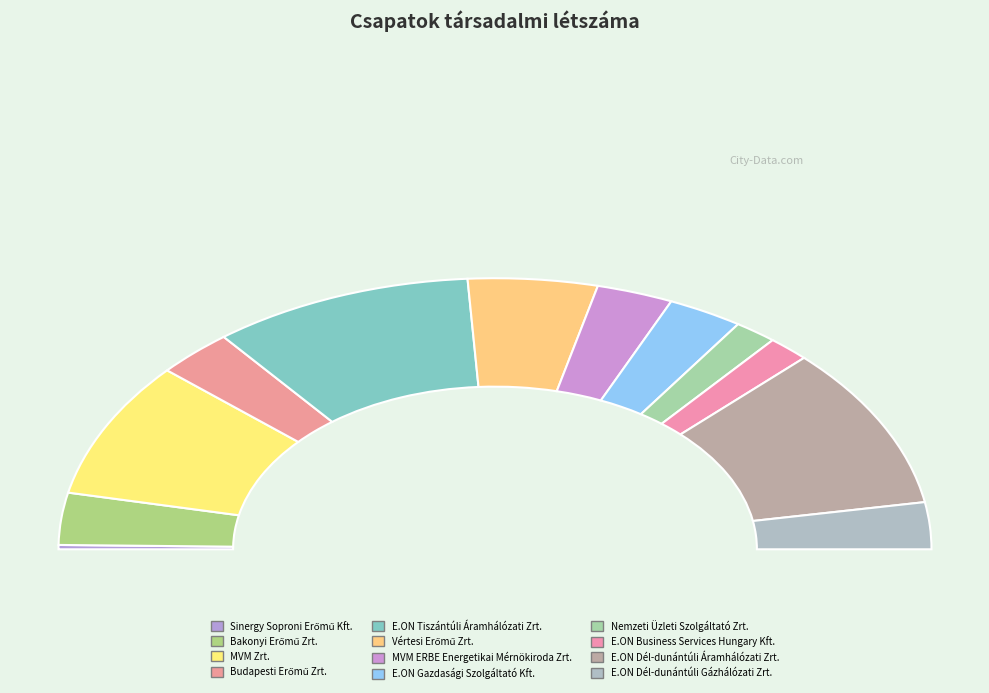

Do Budapesti Erőmű Zrt. and Sinergy Soproni Erőmű Kft. together represent more than half of the pie?

No